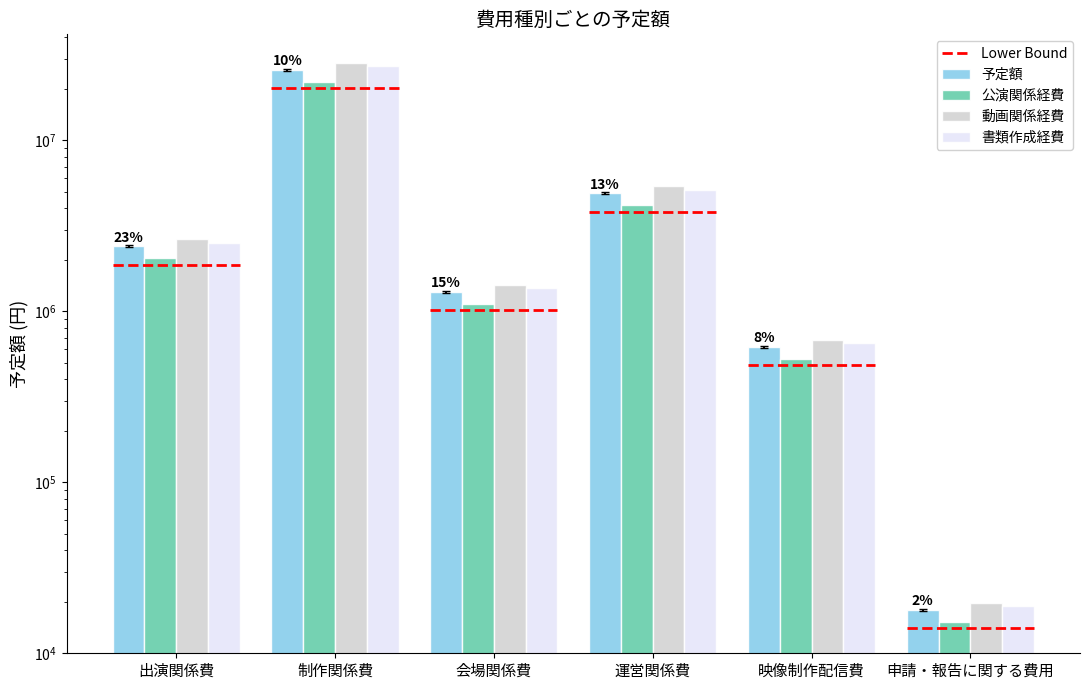

Between 会場関係費 and 運営関係費, which series saw the biggest shift?

動画関係経費